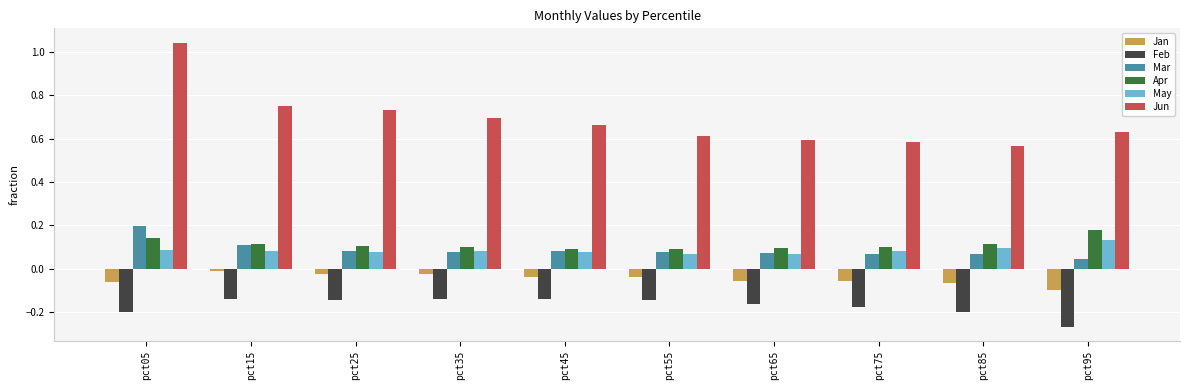

How many Mar values are between 0 and 1?

10